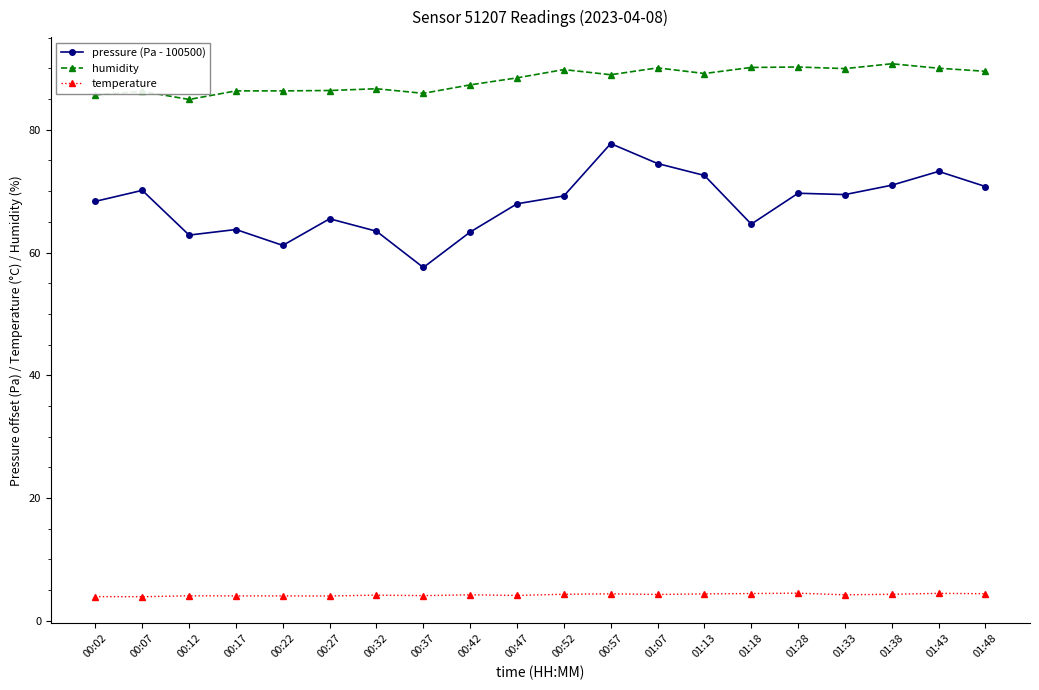

What are all the series names shown in the legend?

pressure (Pa - 100500), humidity, temperature